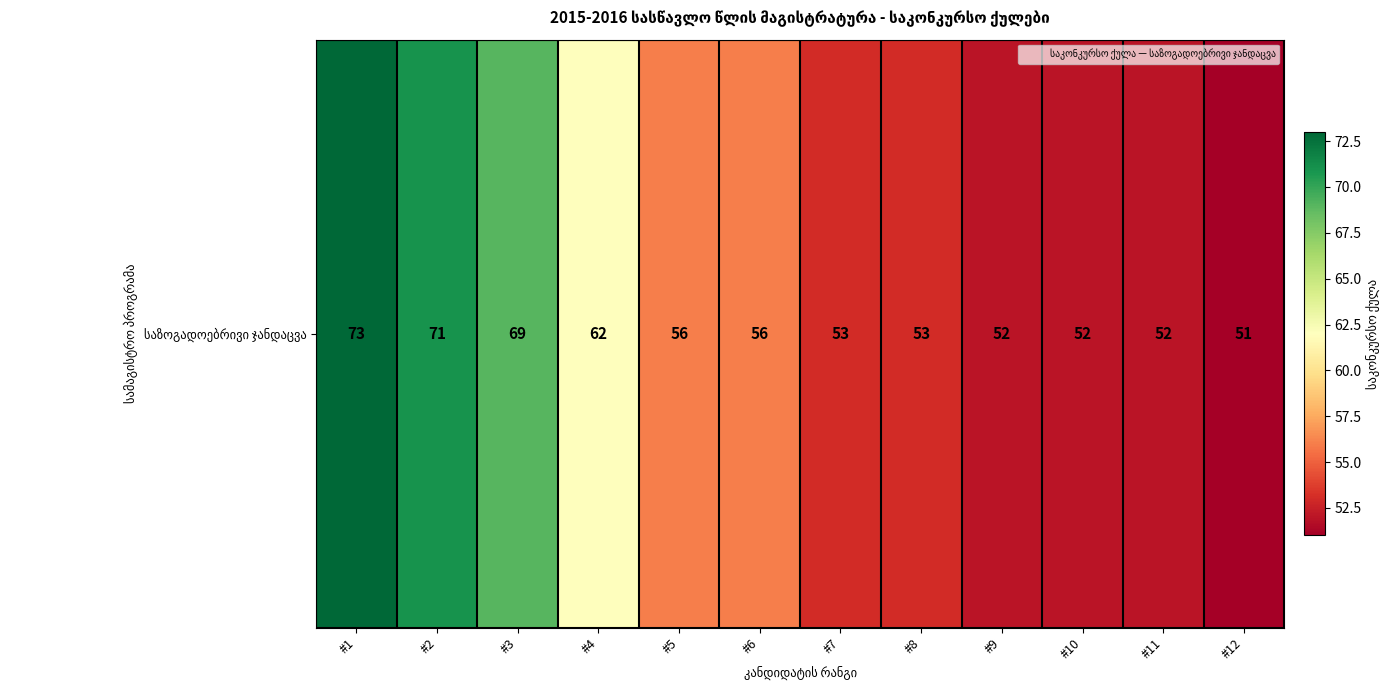

The chart shows a value of 69 at #3. True or false?

True